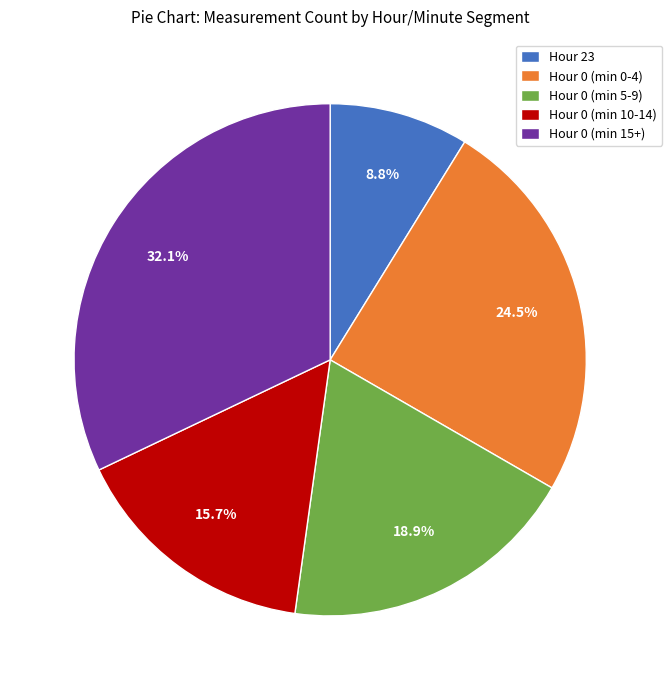

Between Hour 0 (min 5-9) and Hour 0 (min 10-14), which is larger?

Hour 0 (min 5-9)